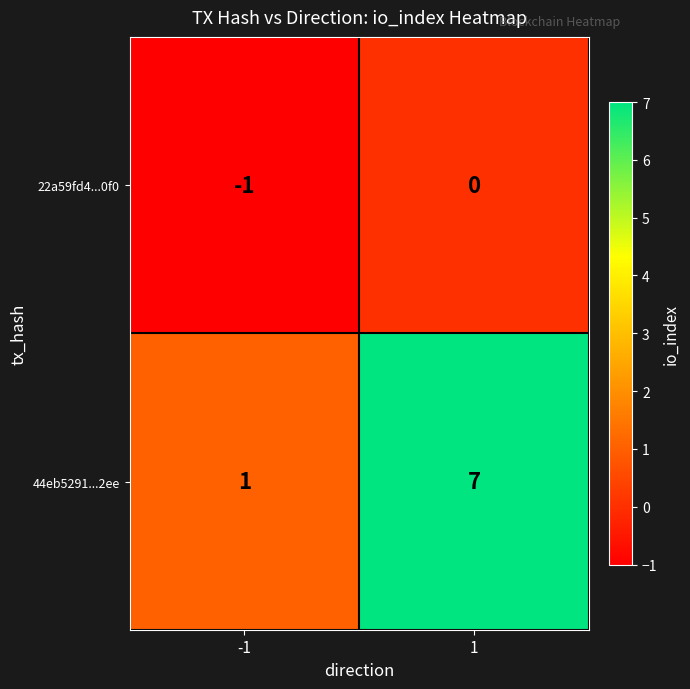

What value does the 44eb5291...2ee series have at 1?

7